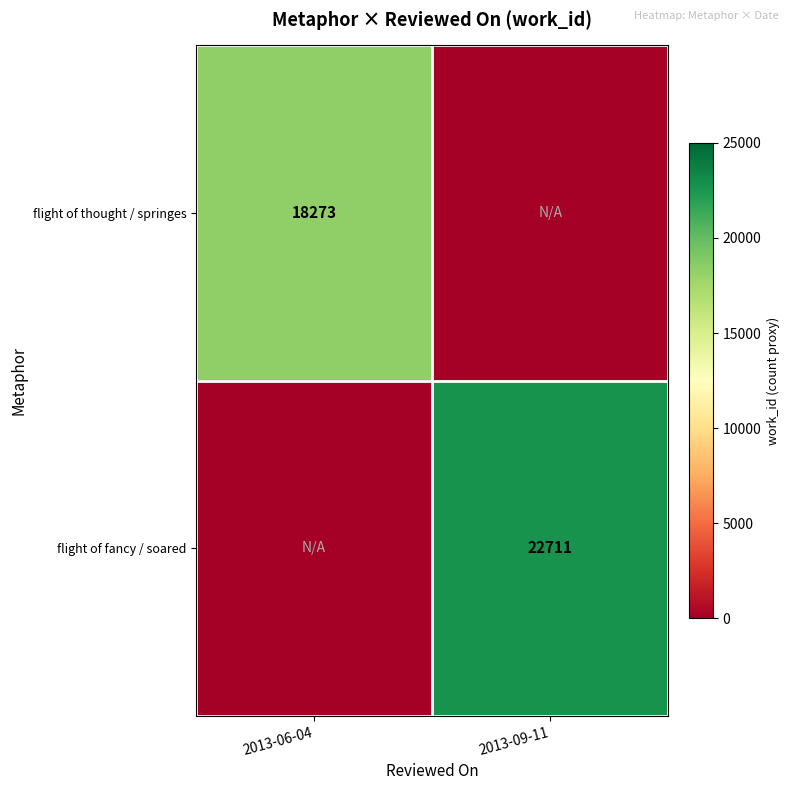

True or false: flight of fancy / soared has a value of 22711 at 2013-09-11.

True